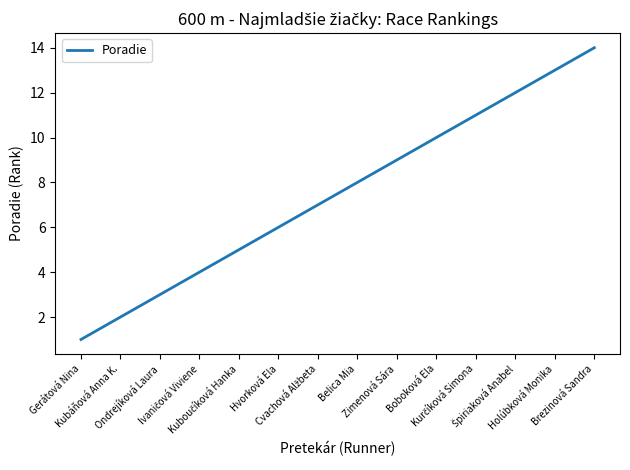

What is the maximum value shown in the chart?

14